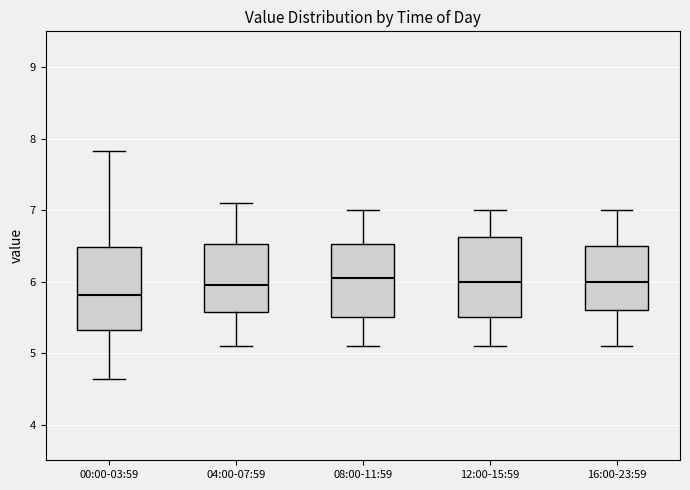

Where is the upper edge of the box for 00:00-03:59 on the y-axis? The values are not printed on the chart, so give them approximately, as read against the axis.

6.5